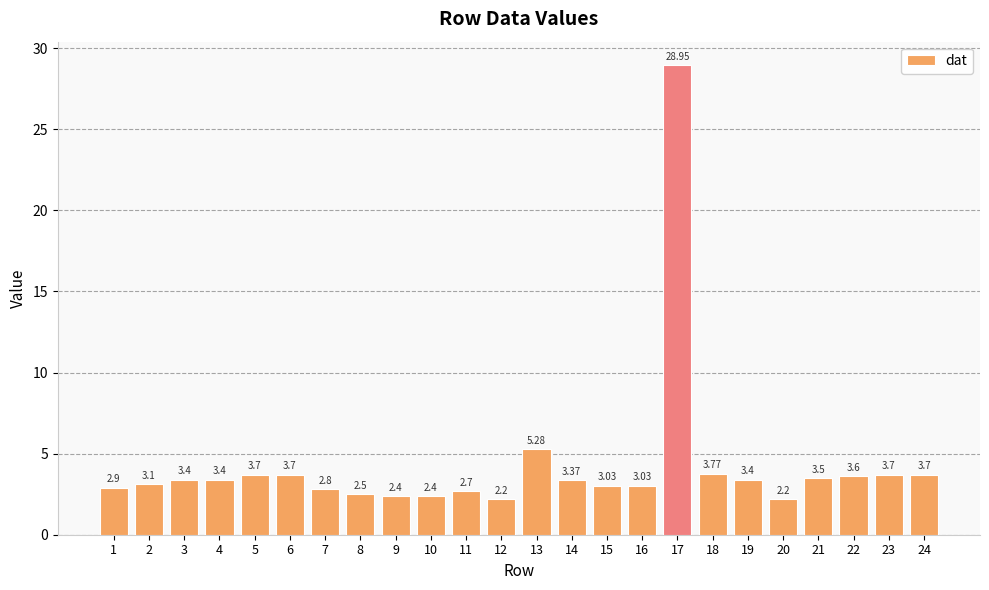

How many bars are there in total?

24